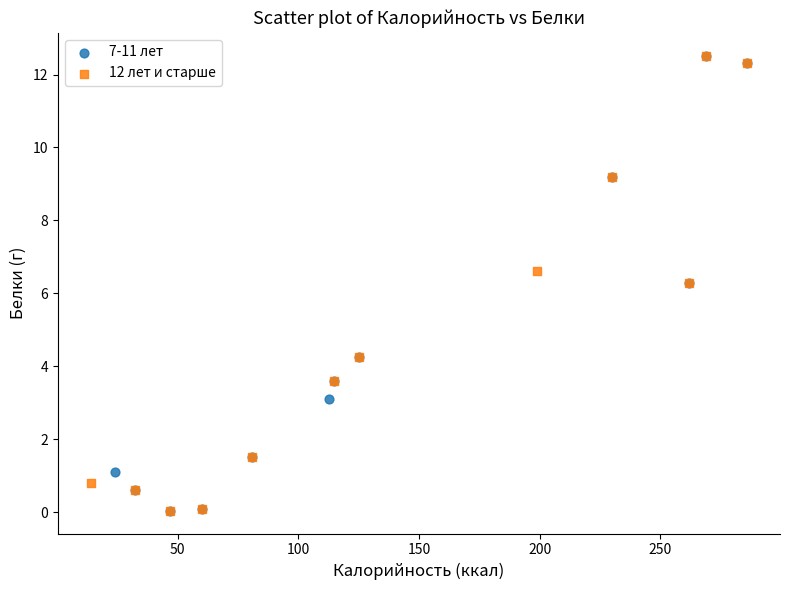

What are all the series names shown in the legend?

7-11 лет, 12 лет и старше